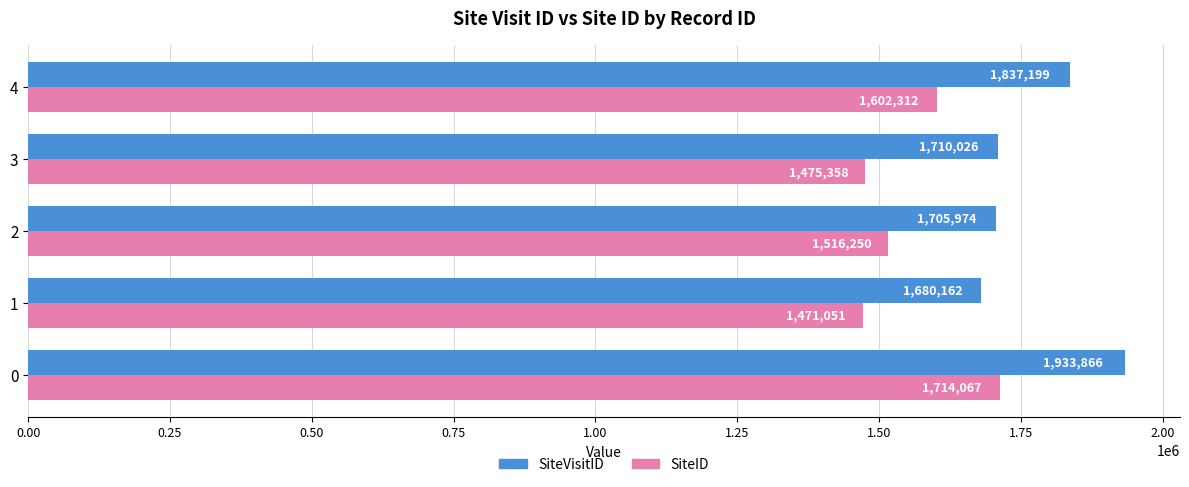

What is the difference between the maximum and minimum values in the SiteVisitID series?

253704